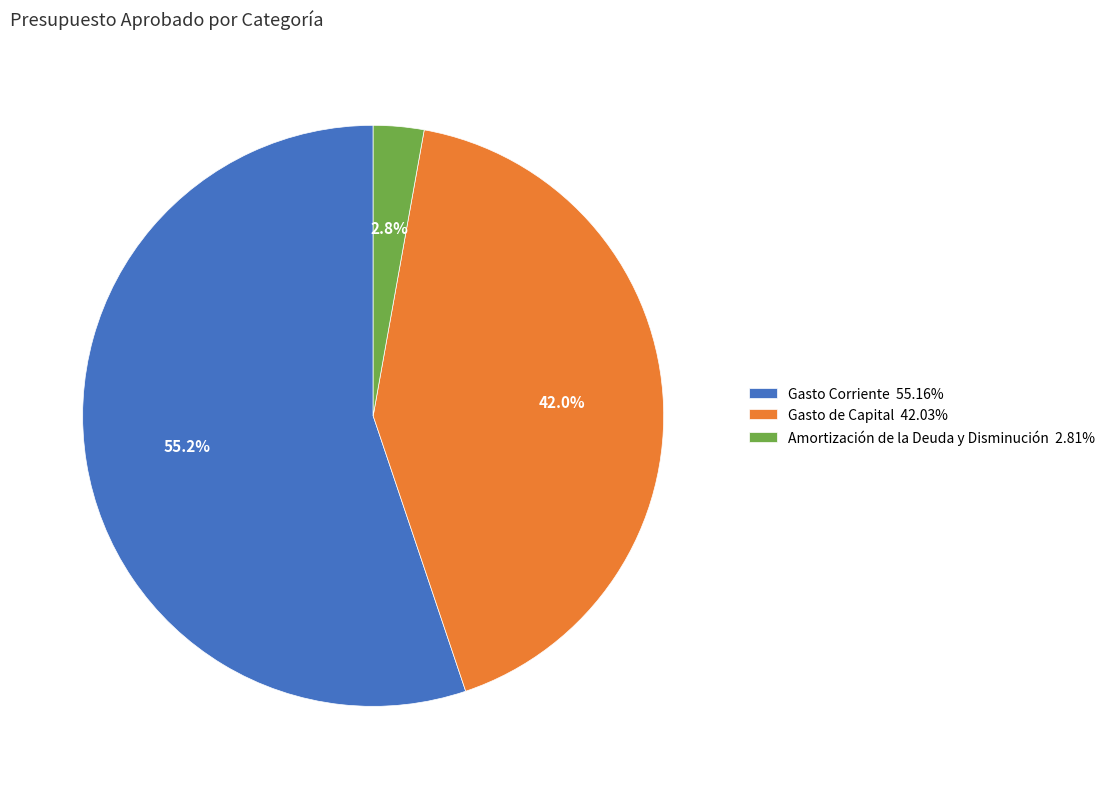

What percentage is the Amortización de la Deuda y Disminución slice, to the nearest percent?

3%